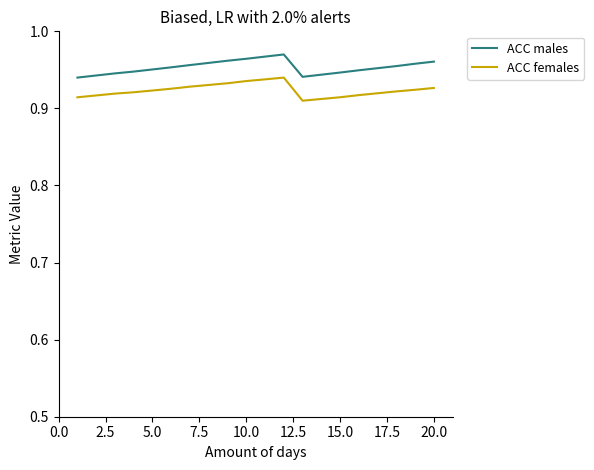

List the series in order of their peak value, lowest first.

ACC females, ACC males